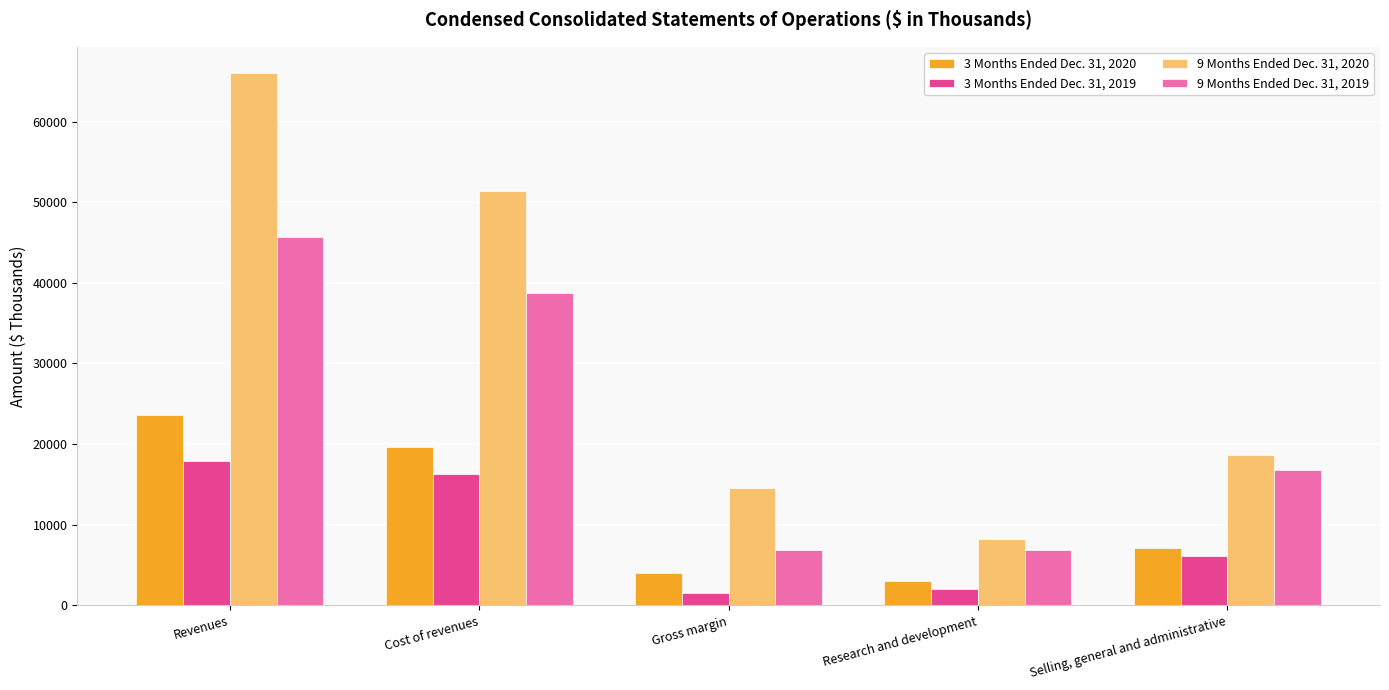

Rank the series at Gross margin from highest to lowest value.

9 Months Ended Dec. 31, 2020, 9 Months Ended Dec. 31, 2019, 3 Months Ended Dec. 31, 2020, 3 Months Ended Dec. 31, 2019